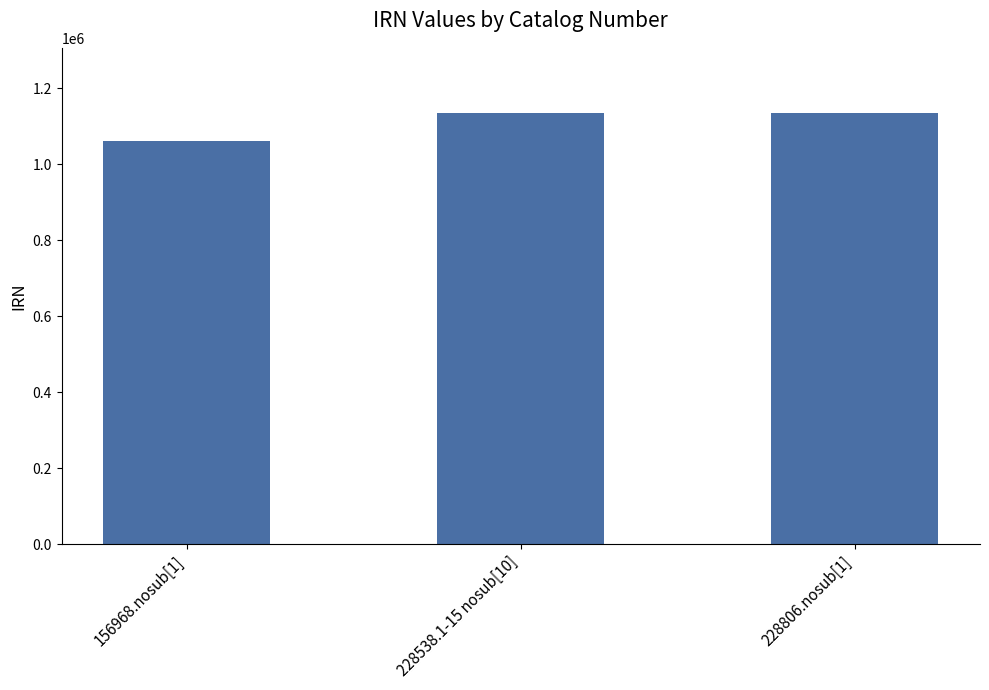

What is the change in value from 156968.nosub[1] to 228538.1-15 nosub[10]?

+75692